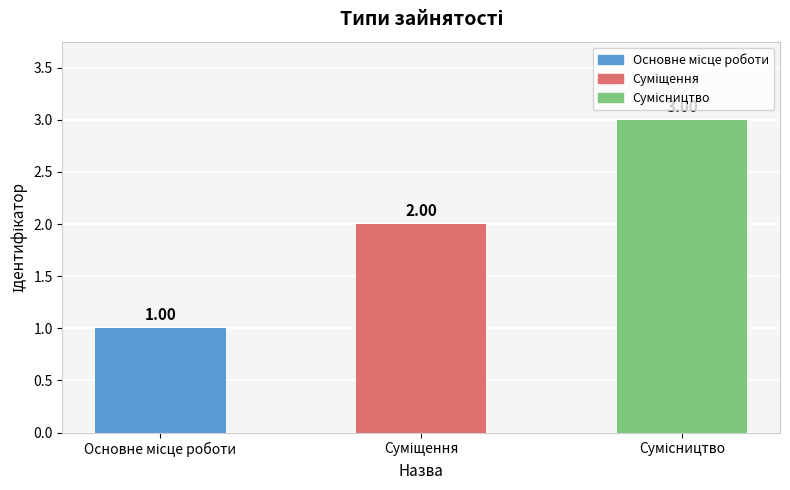

At which label does the data first exceed 2?

Сумісництво